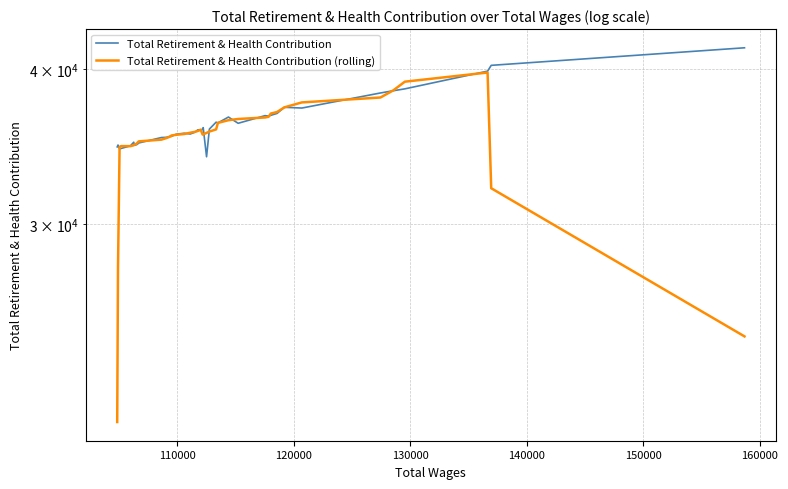

What is the difference between the second highest and minimum values in the Total Retirement & Health Contribution (rolling) series?

18313.8